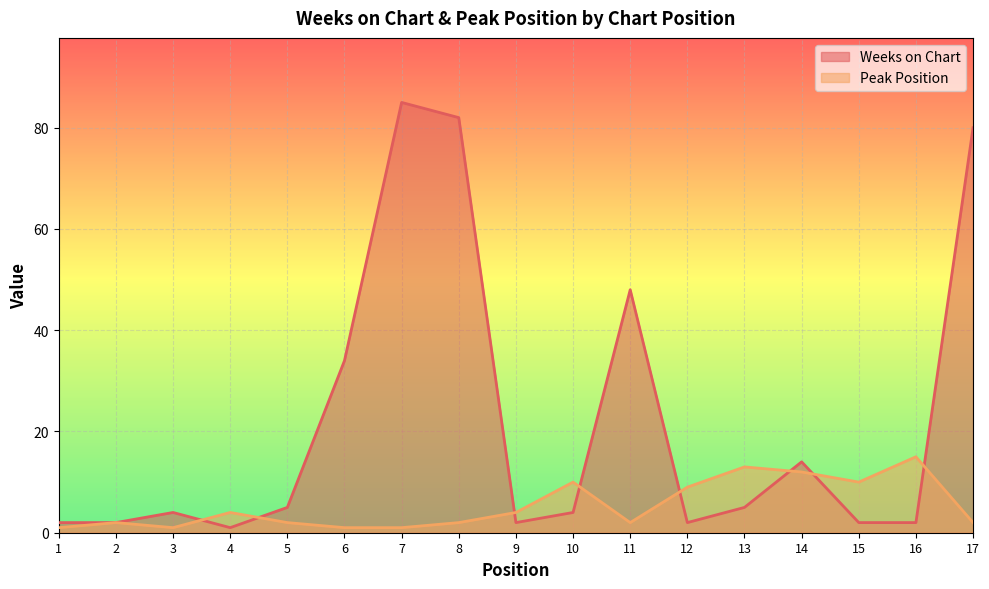

The value of Weeks on Chart at 11 is 48. True or false?

True